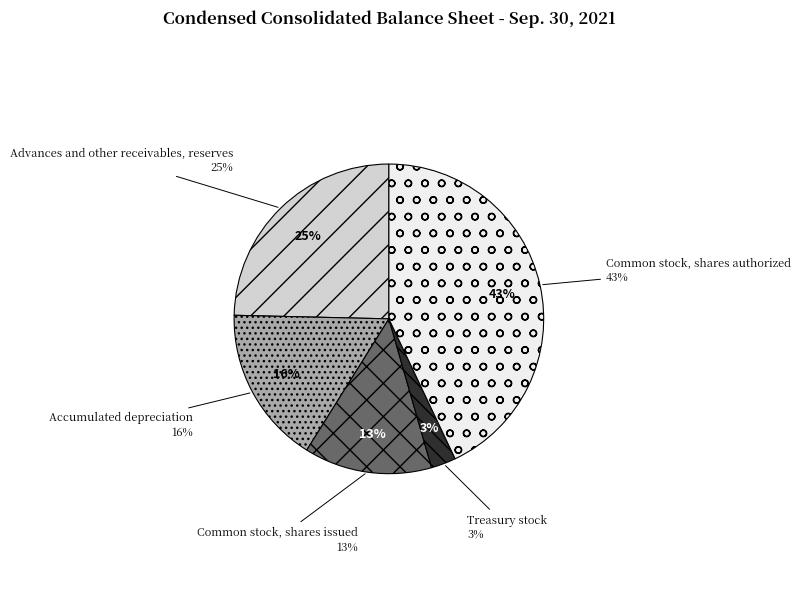

Which slice is the smallest?

Treasury stock